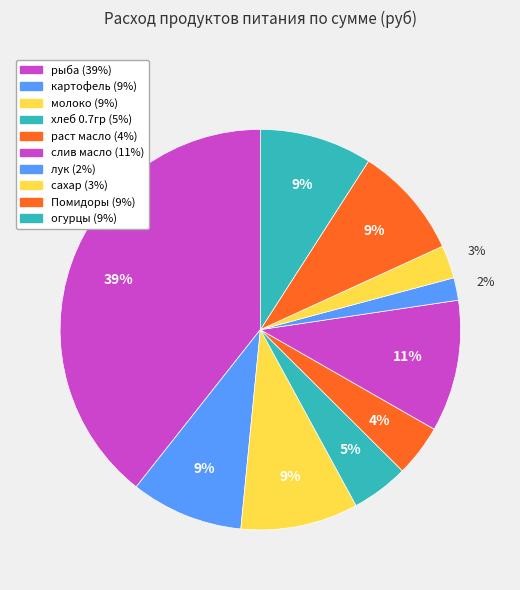

Between лук and Помидоры, which is larger?

Помидоры